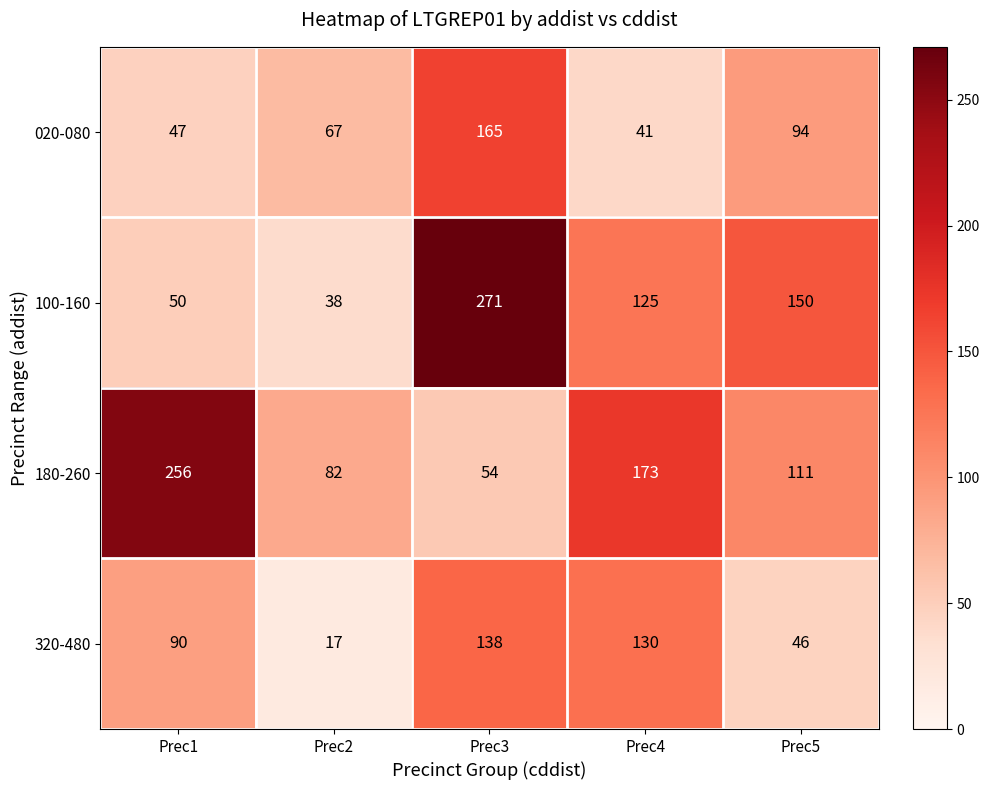

What is the greatest value displayed?

271